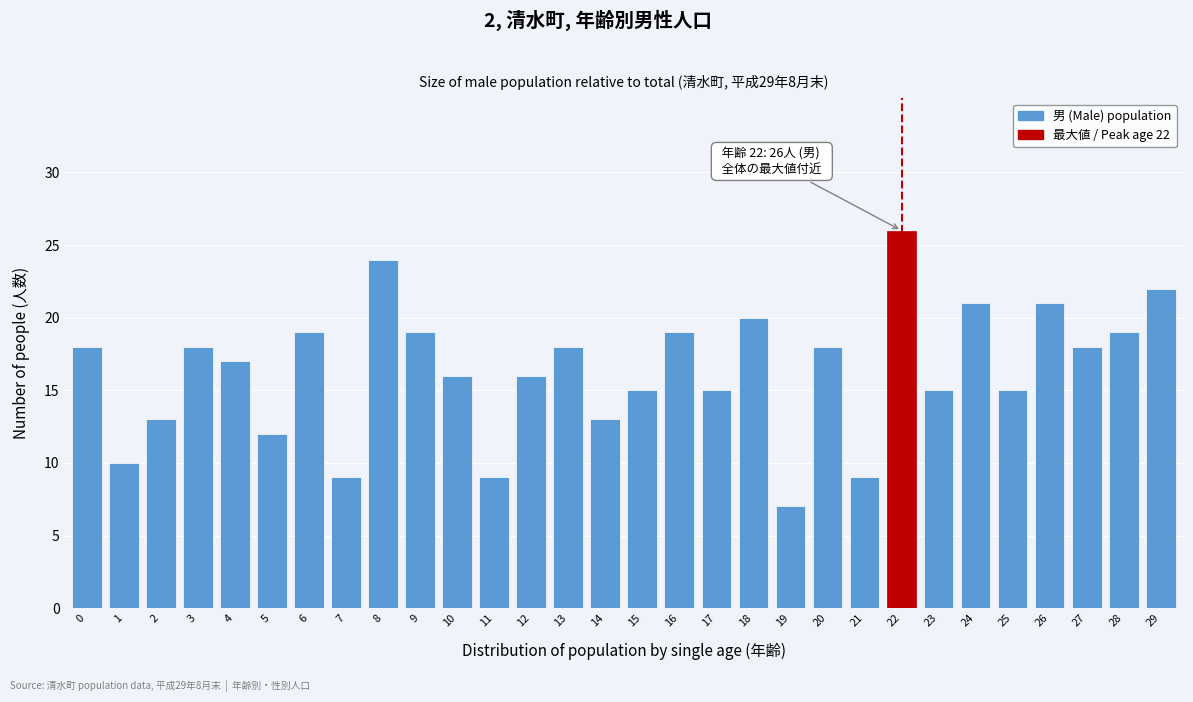

Reading left to right, transcribe all the data shown in this chart.

18	10	13	18	17	12	19	9	24	19	16	9	16	18	13	15	19	15	20	7	18	9	26	15	21	15	21	18	19	22